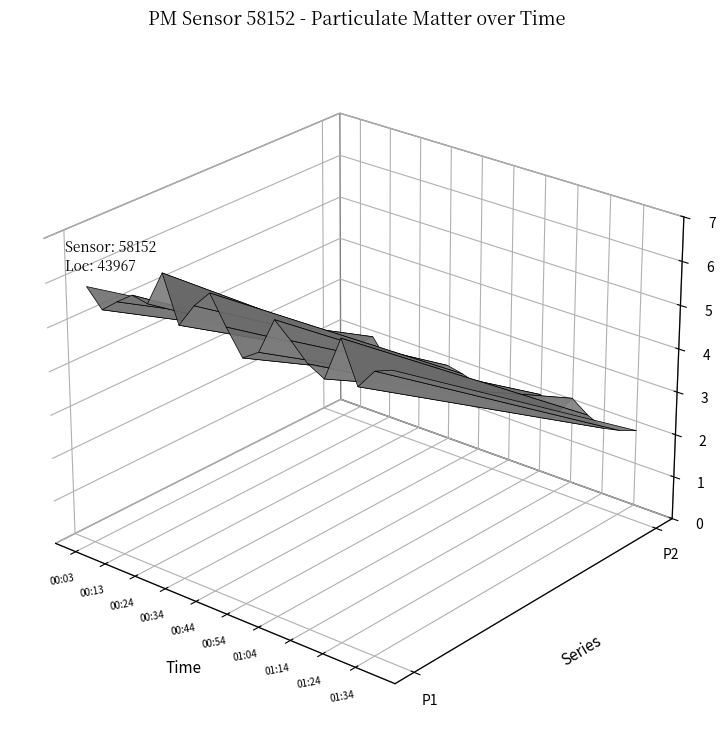

Reading right to left, transcribe all the data shown in this chart.

P1: 6.4	6.3	5.8	6.7	5.7	5.9	6.3	6.6	5.8	5.5	6.1	6.7	6.3	5.8	6.8	6.0	6.1	5.8	5.5	5.9
P2: 2.1	2.0	1.9	2.1	2.4	1.9	2.2	2.0	2.0	2.0	1.9	2.0	2.1	1.9	1.8	1.7	1.7	2.2	1.9	1.8